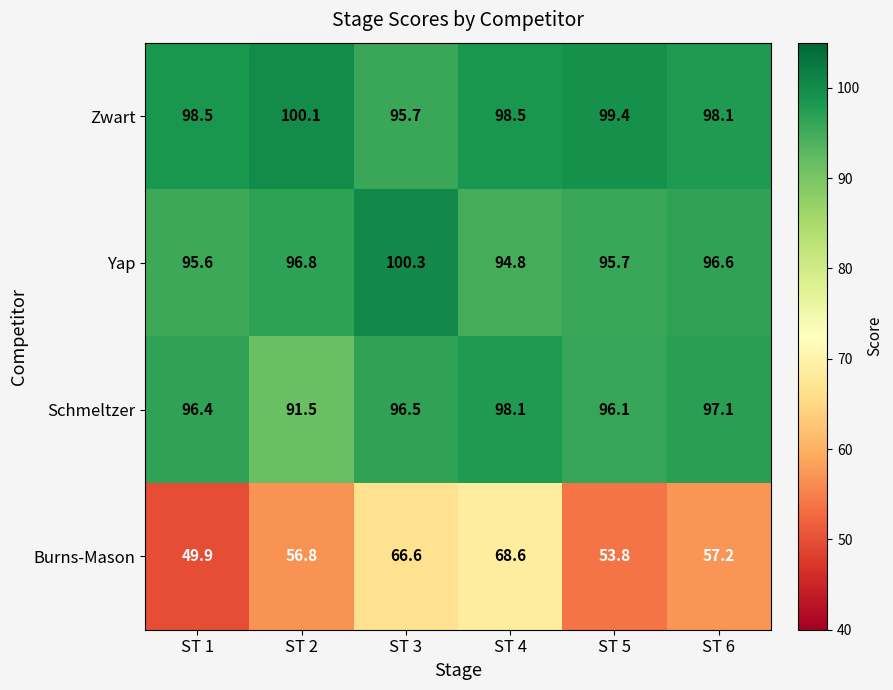

Is it true that Zwart equals 56.2 at ST 3?

False